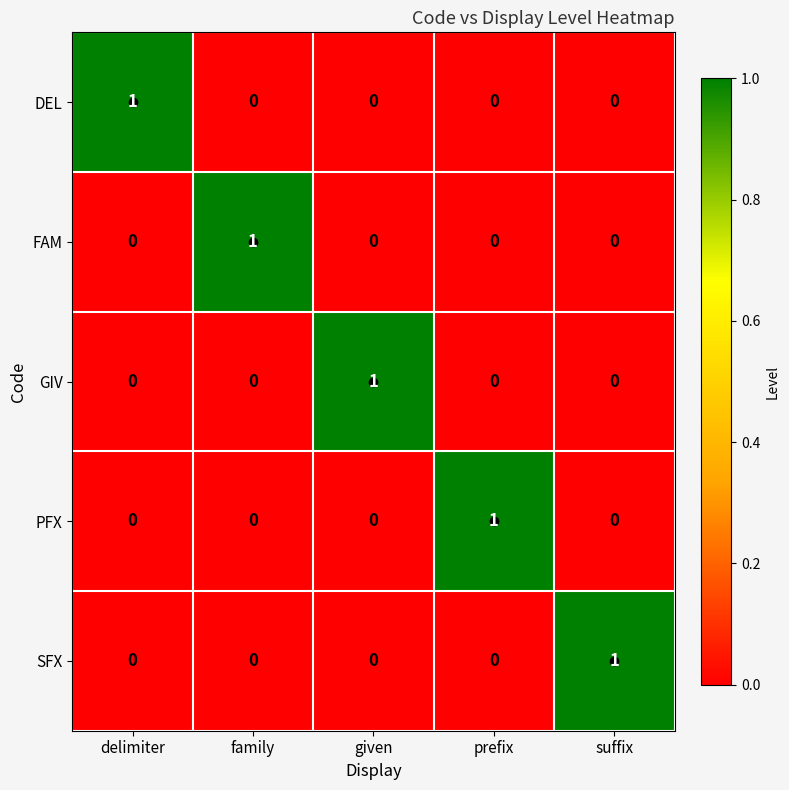

Which category has the highest value in the FAM series?

family